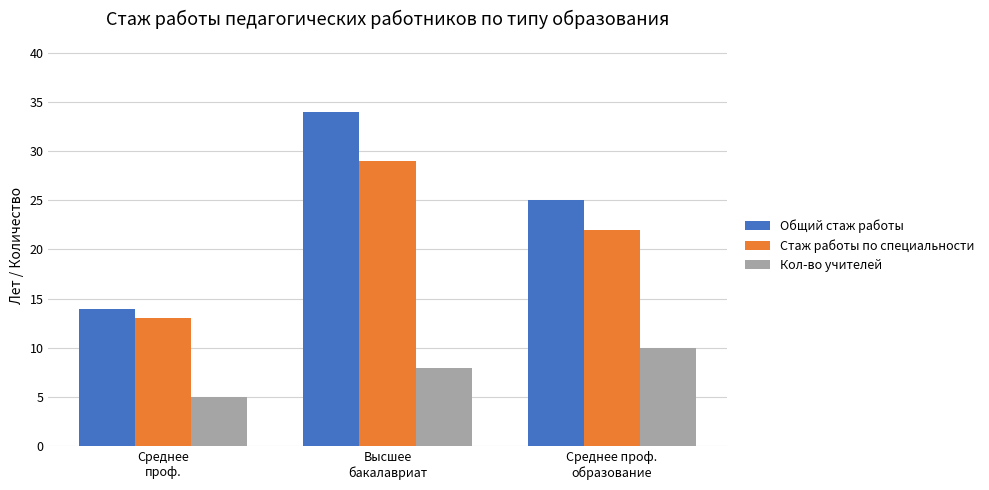

What is the spread (max minus min) of values at Высшее
бакалавриат?

26